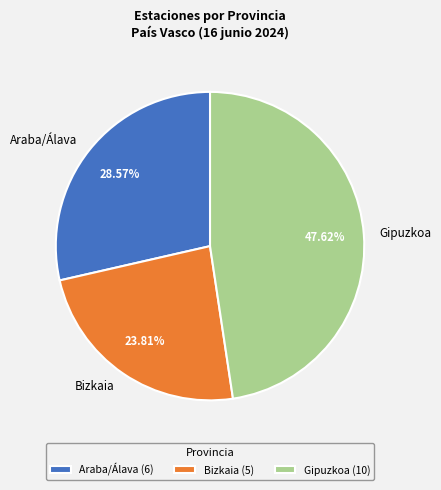

True or false: Bizkaia accounts for 24% of the total.

True